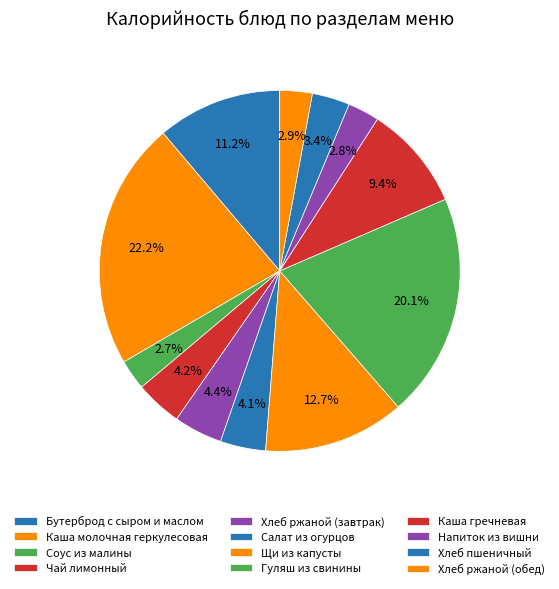

Which category has the smallest portion of the pie?

Соус из малины